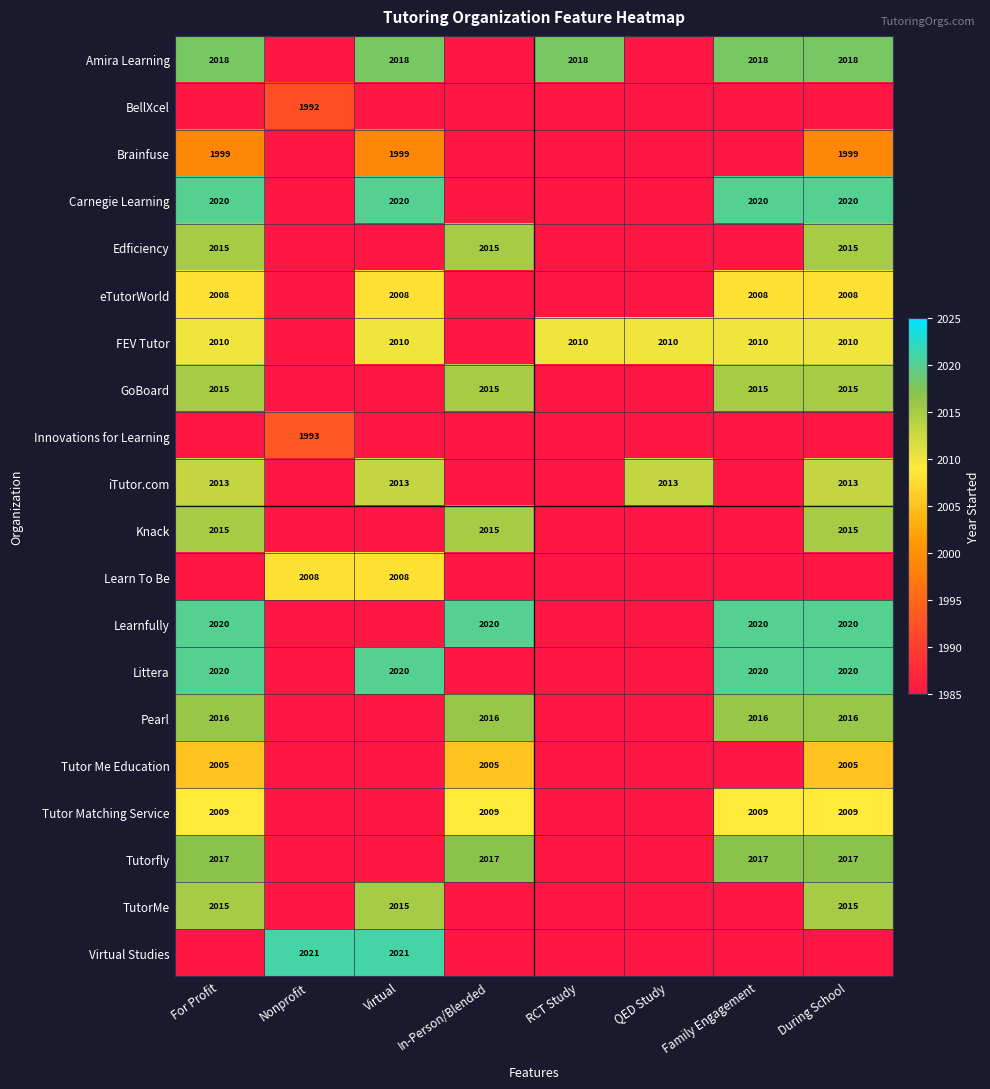

The Tutor Matching Service series shows 1169 at During School. True or false?

False